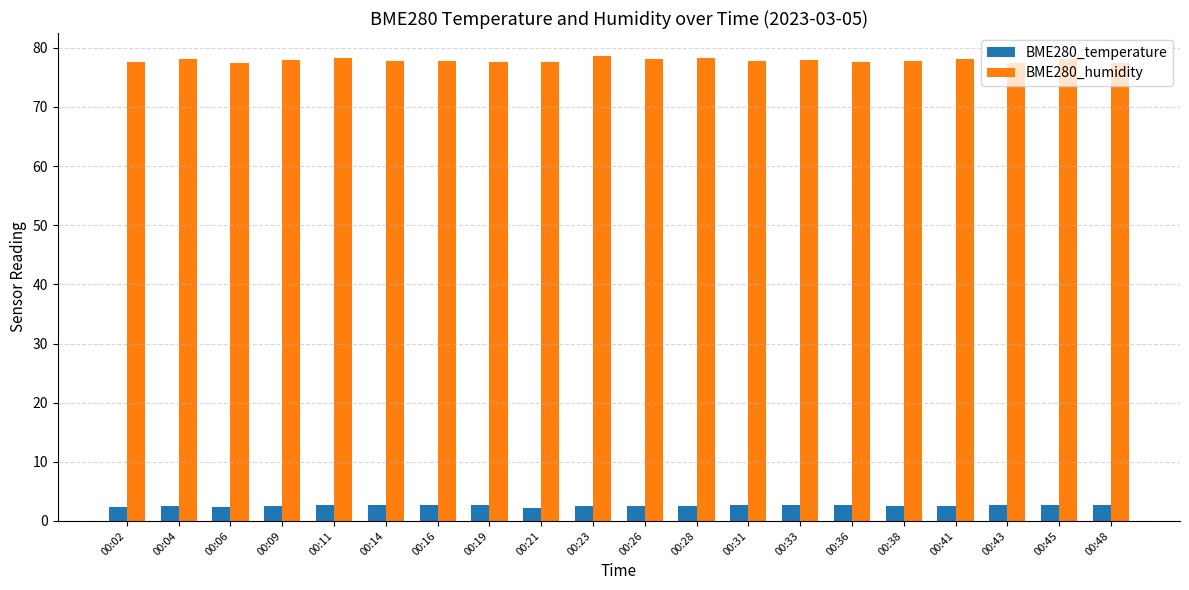

What is the value of the BME280_humidity bar at the 18th from the left?

77.5